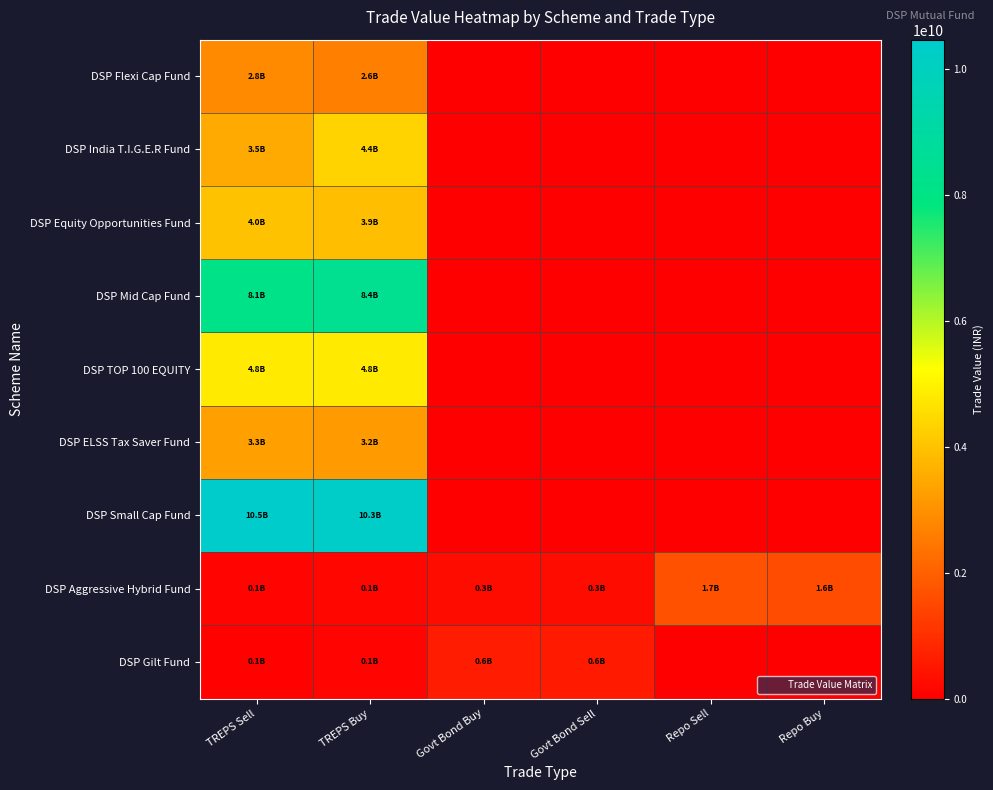

Rank the series at Repo Buy from highest to lowest value.

DSP Aggressive Hybrid Fund, DSP Flexi Cap Fund, DSP India T.I.G.E.R Fund, DSP Equity Opportunities Fund, DSP Mid Cap Fund, DSP TOP 100 EQUITY, DSP ELSS Tax Saver Fund, DSP Small Cap Fund, DSP Gilt Fund